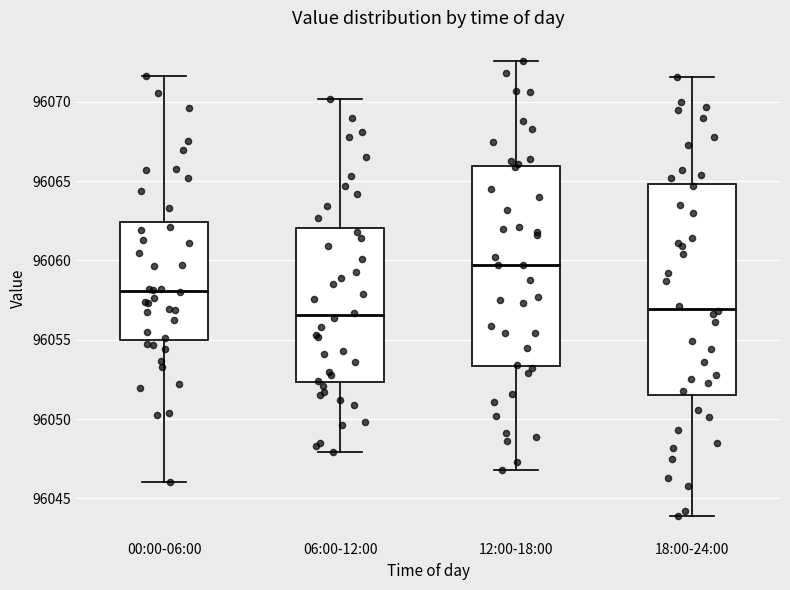

Reading left to right, transcribe this box plot: for each box, give where its median line is, the range the box spans, and where its two whiskers end, as read against the y-axis. The values are not printed on the chart, so give them approximately, as read against the axis.

00:00-06:00: median 96058.0, box 96055.0 to 96062.5, whiskers 96046.0 to 96071.5
06:00-12:00: median 96056.5, box 96052.5 to 96062.0, whiskers 96048.0 to 96070.0
12:00-18:00: median 96059.5, box 96053.5 to 96066.0, whiskers 96047.0 to 96072.5
18:00-24:00: median 96057.0, box 96051.5 to 96065.0, whiskers 96044.0 to 96071.5